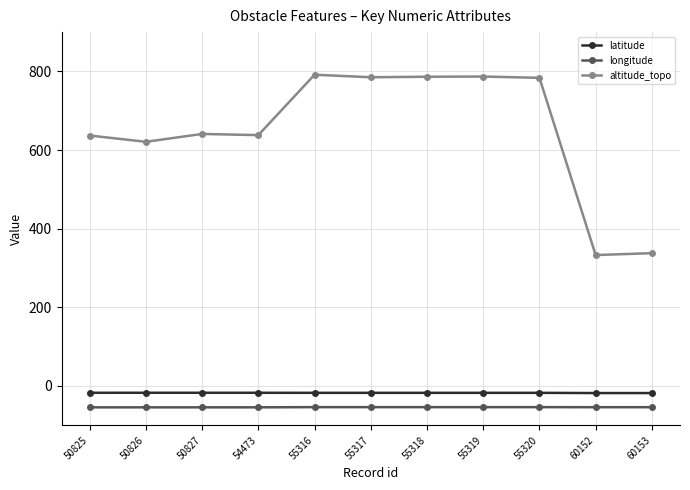

Is the value of latitude at 55317 greater than the value of altitude_topo at 60153?

No